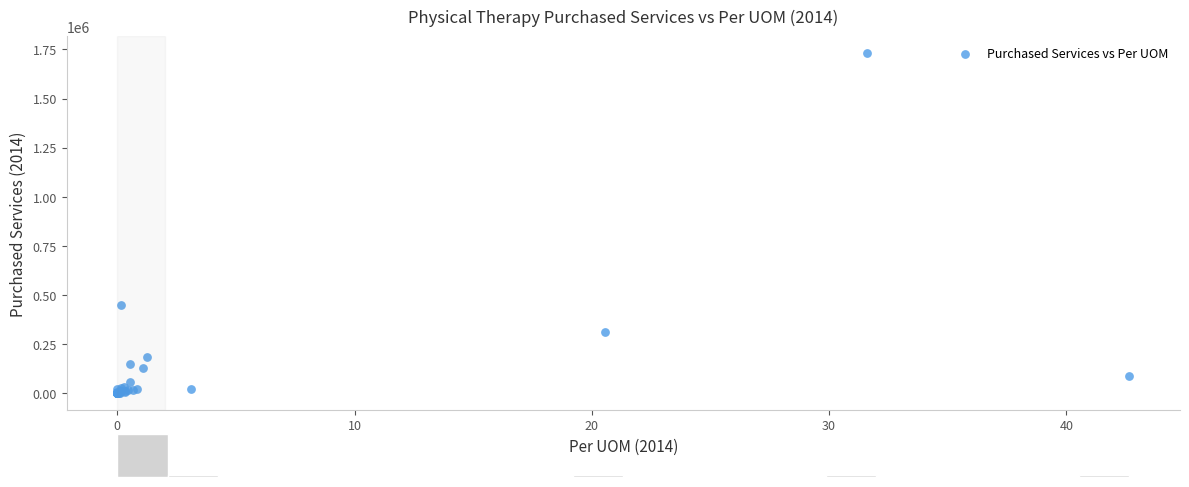

What Y value in the scatter plot is closest to 865610?

449088